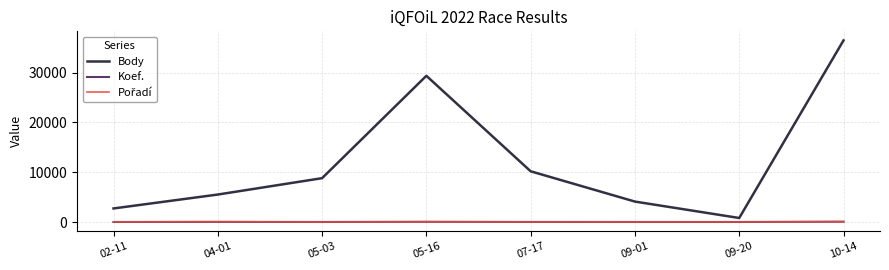

What is the greatest value displayed?

36476